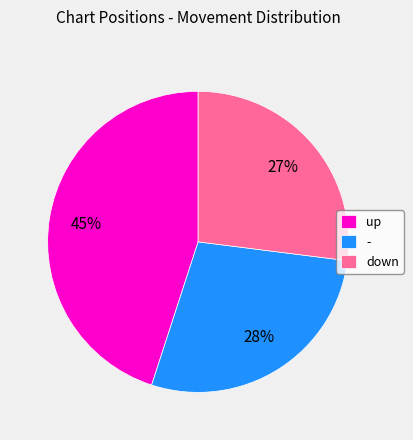

What is the smallest slice in the pie chart?

down